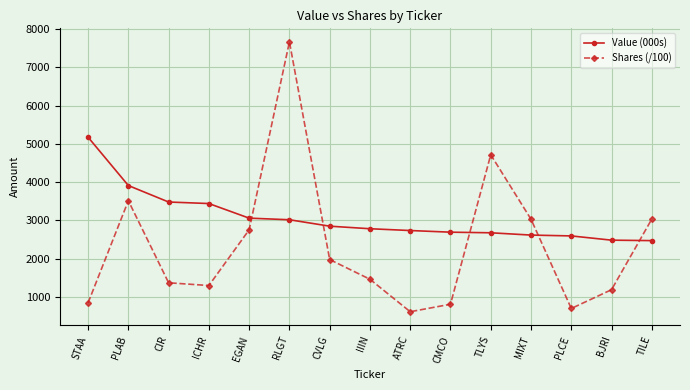

Which series has the widest spread of values?

Shares (/100)